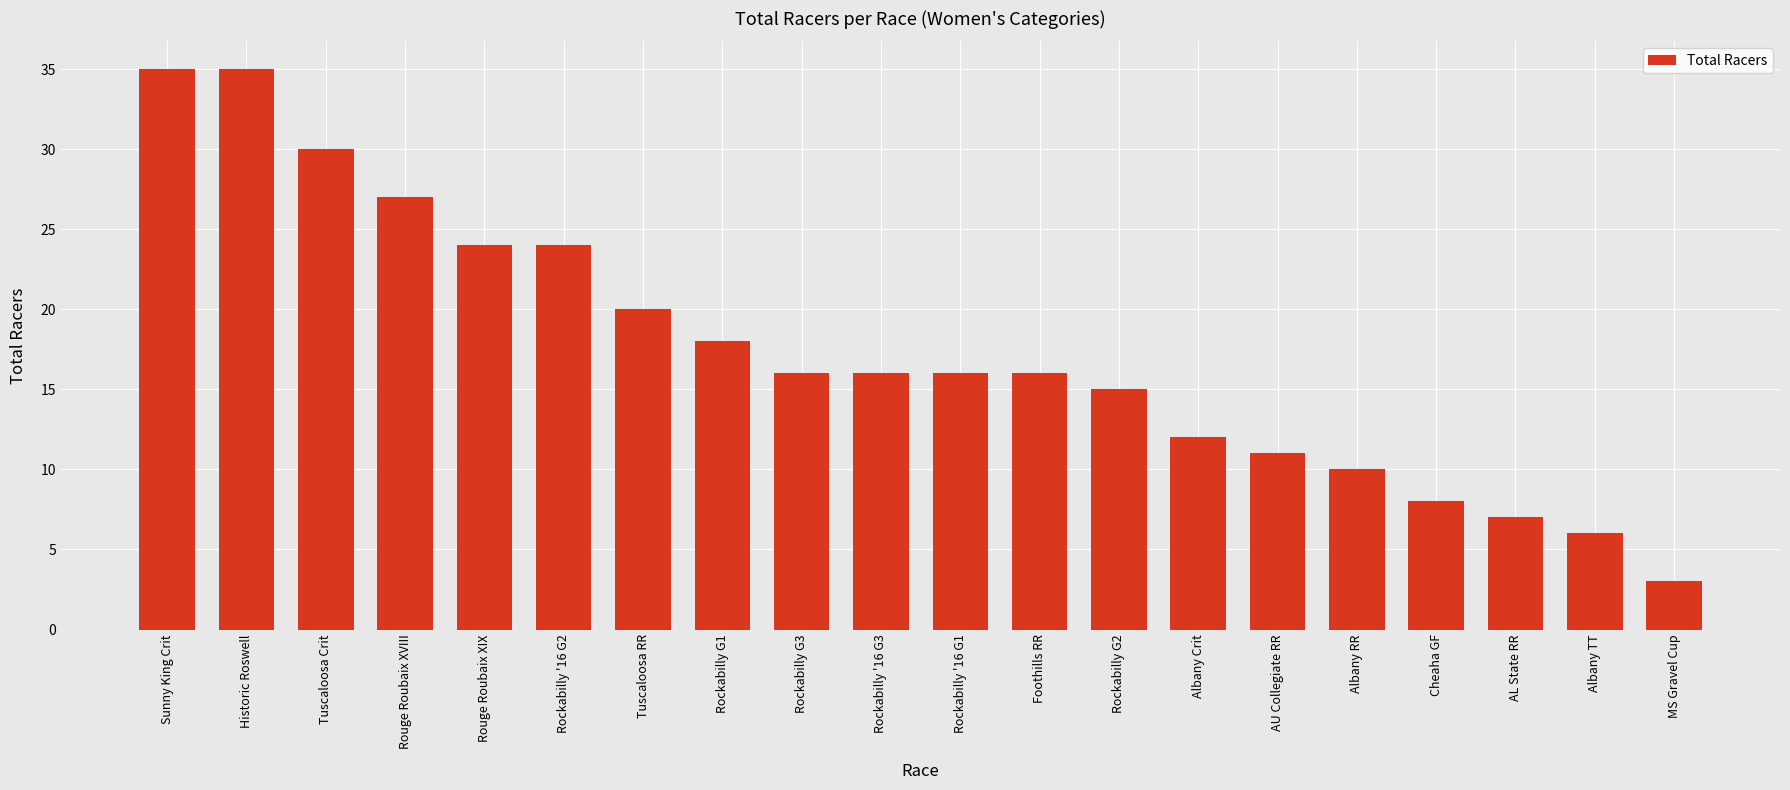

The value at Rouge Roubaix XVIII is 27. True or false?

True